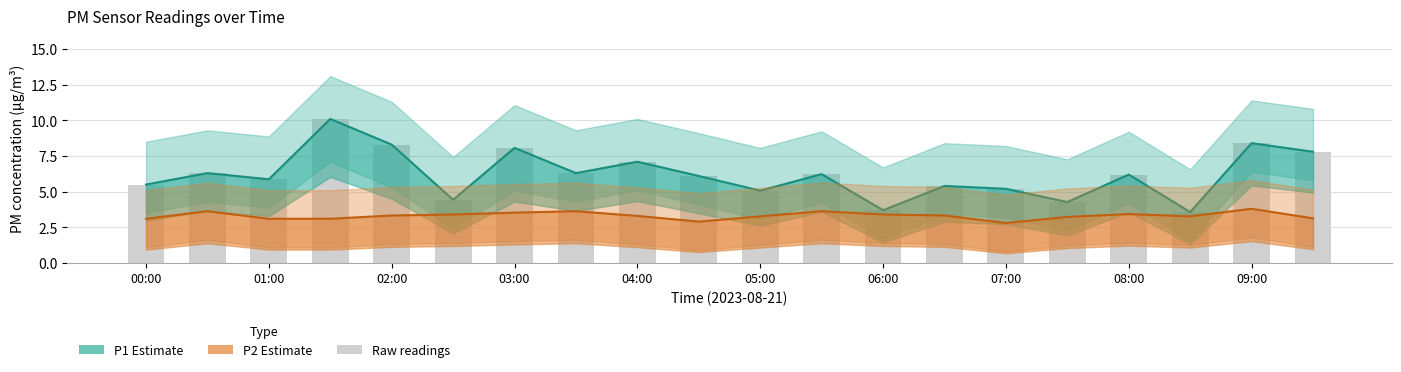

What is the average value of the Raw P1 readings series?

6.2